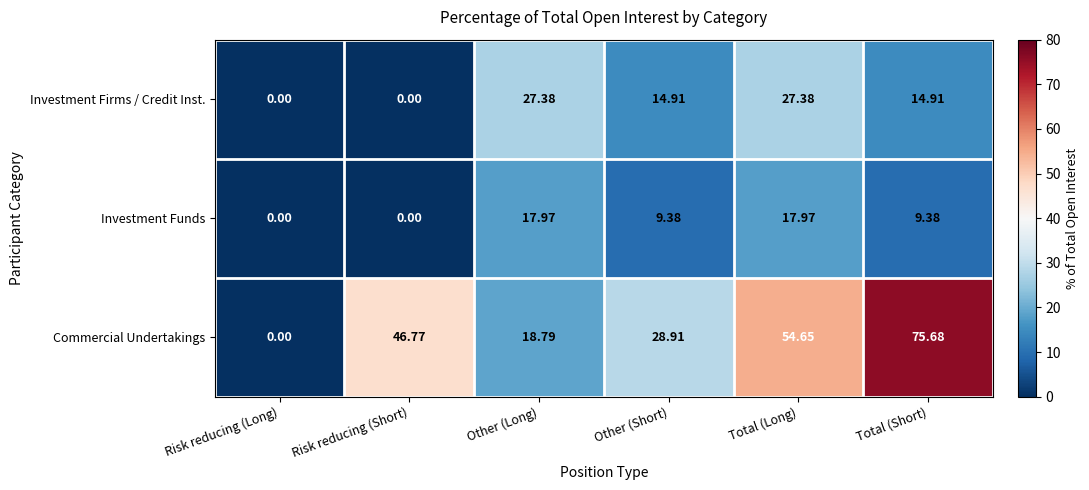

Which category has the highest value across all series?

Total (Short)